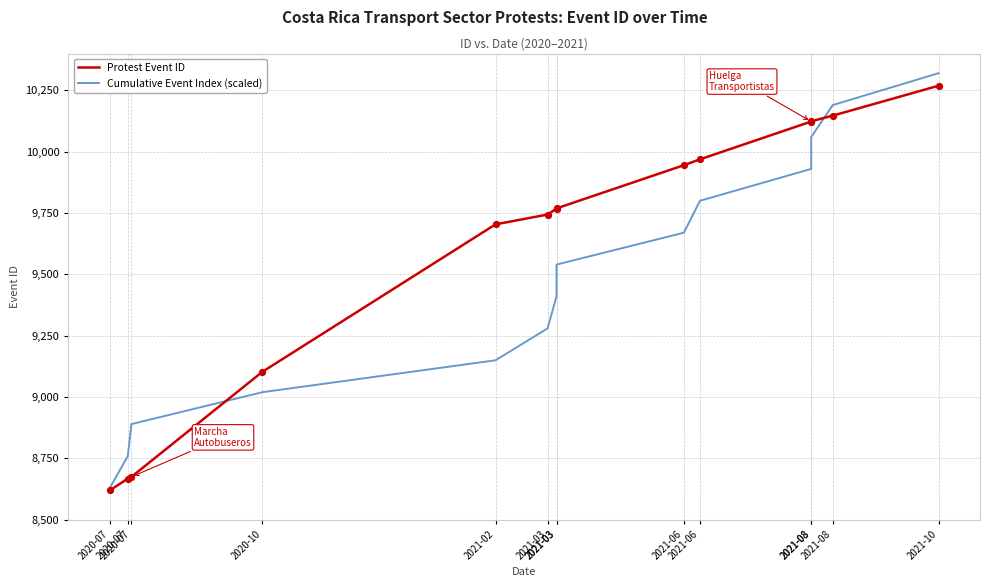

Which series has the largest total across all categories?

Protest Event ID